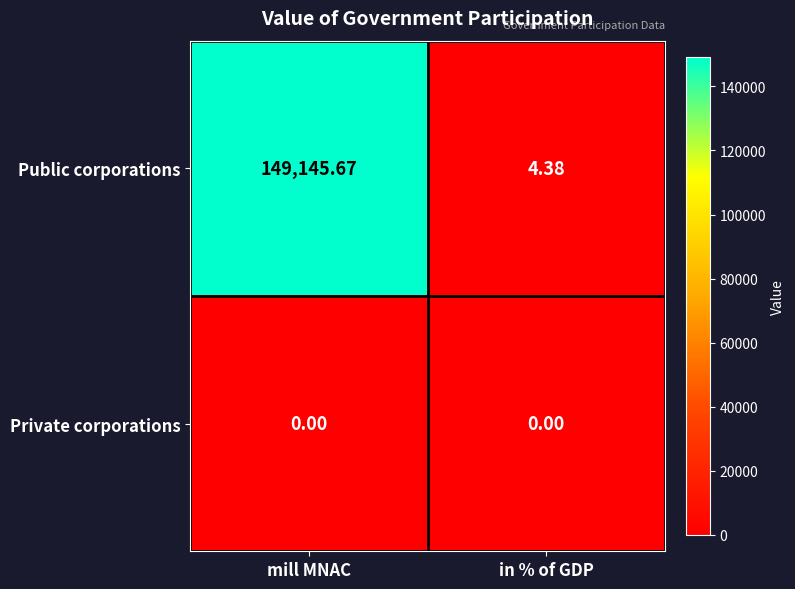

List the series in order of their peak value, highest first.

Public corporations, Private corporations